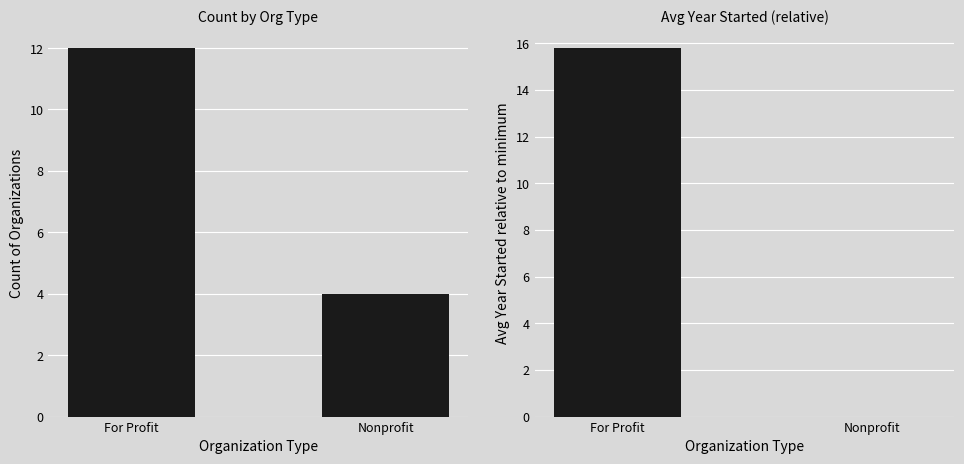

Are the bars grouped side by side (vs. stacked)?

Yes